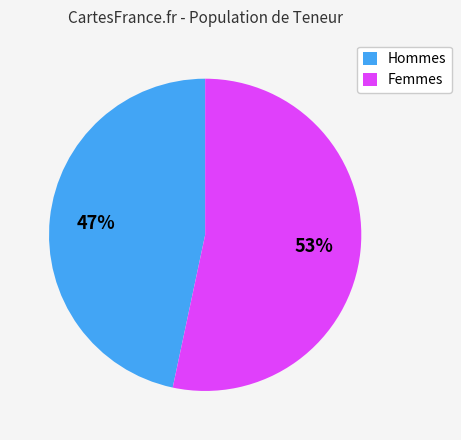

Which slice is the smallest?

Hommes